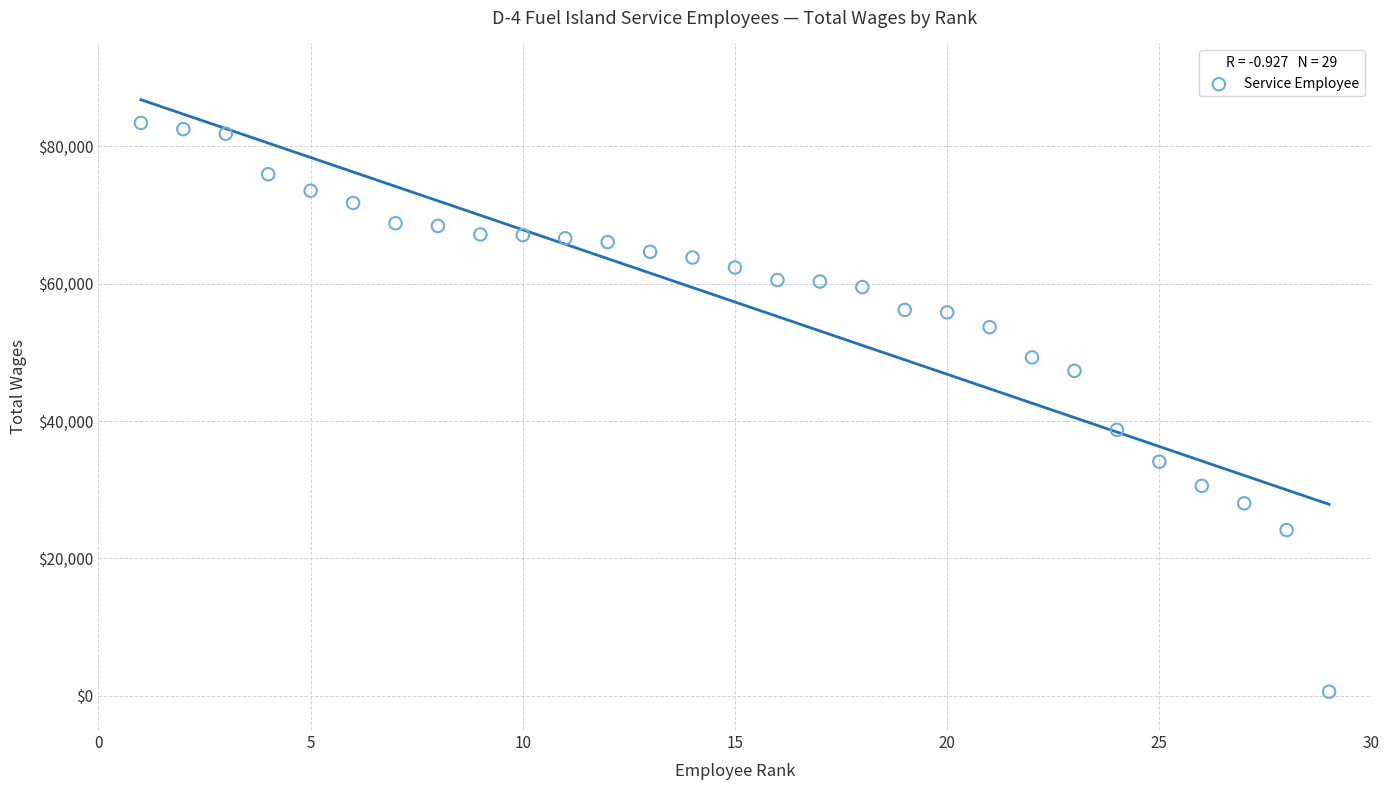

What is the range of X values (max minus min)?

28